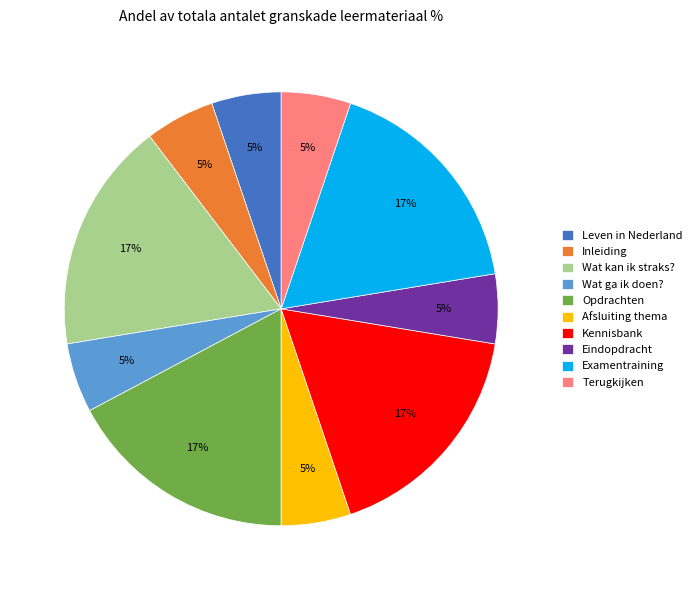

True or false: Examentraining accounts for 7% of the total.

False